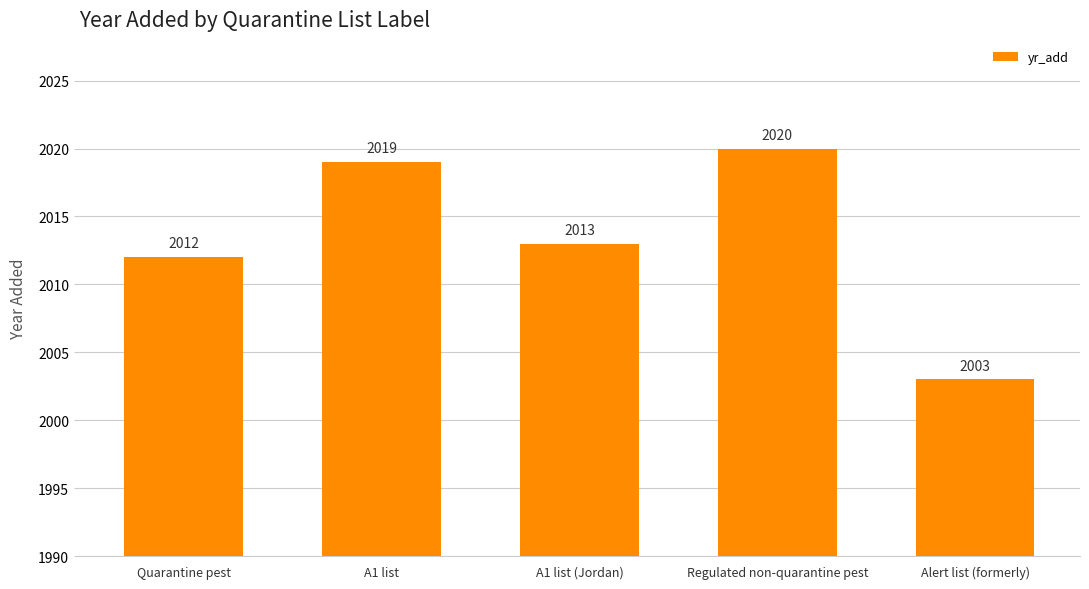

The chart shows a value of 2019 at A1 list. True or false?

True